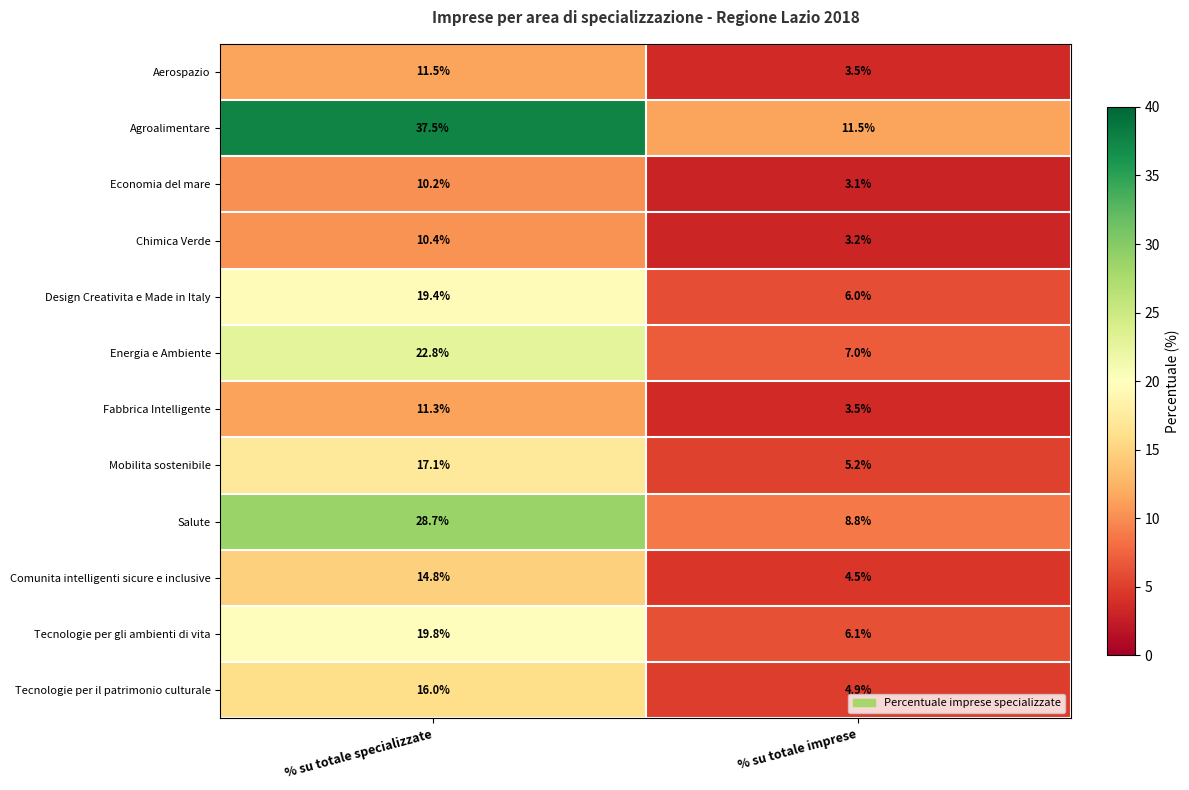

True or false: Aerospazio has a value of 20.5 at % su totale specializzate.

False